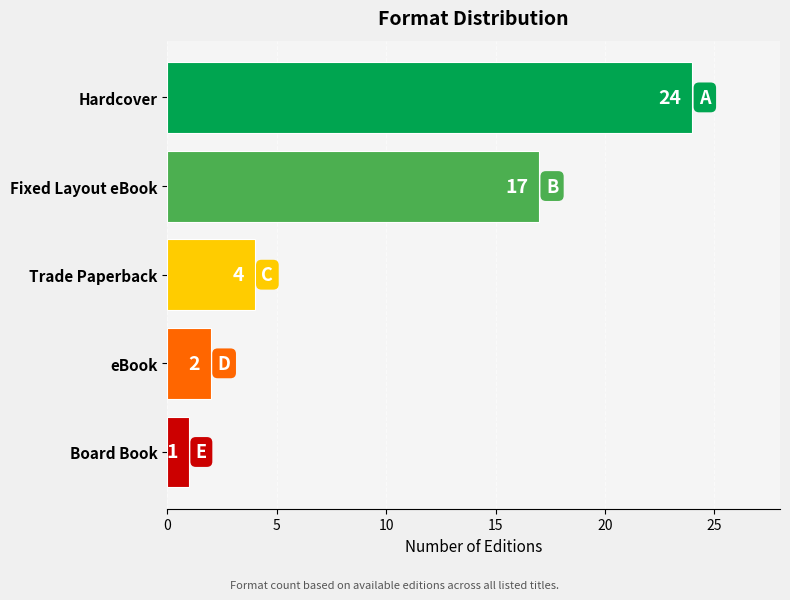

What is the difference between the maximum and minimum values?

23